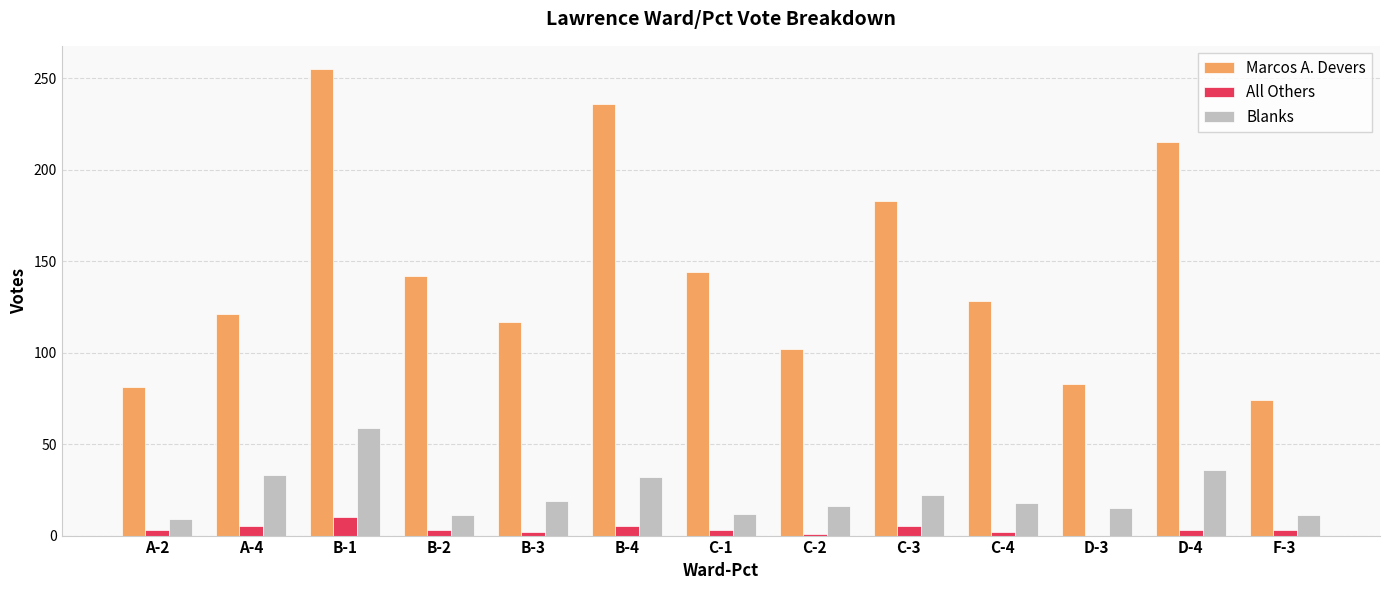

Where does the Blanks series first go above 18?

A-4